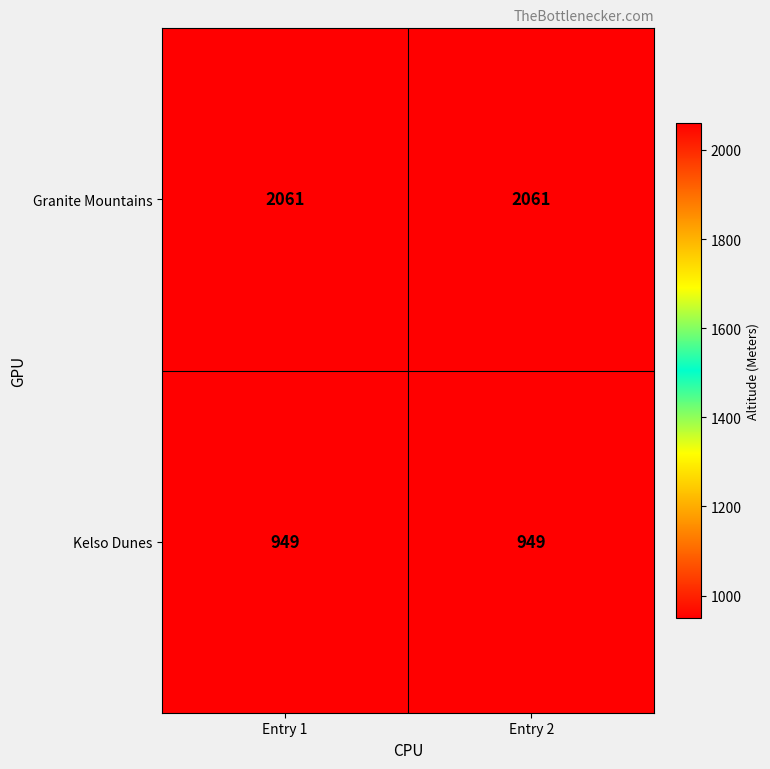

True or false: Kelso Dunes has a value of 1469 at Entry 1.

False